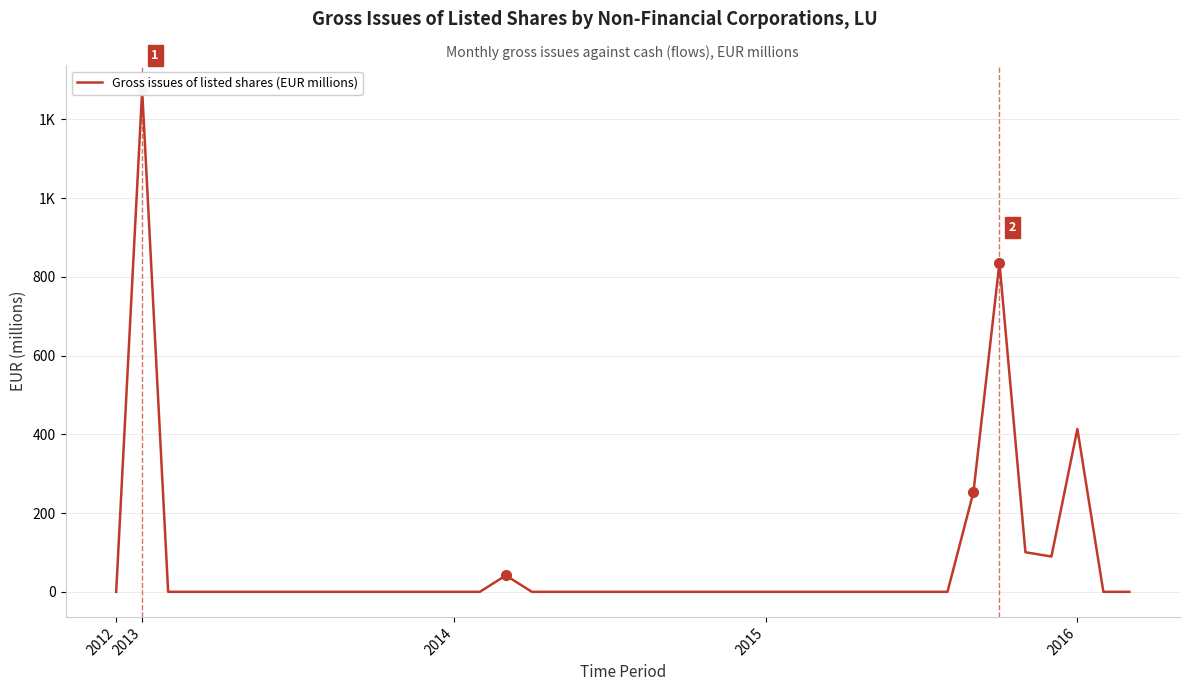

What is the average value?

75.2